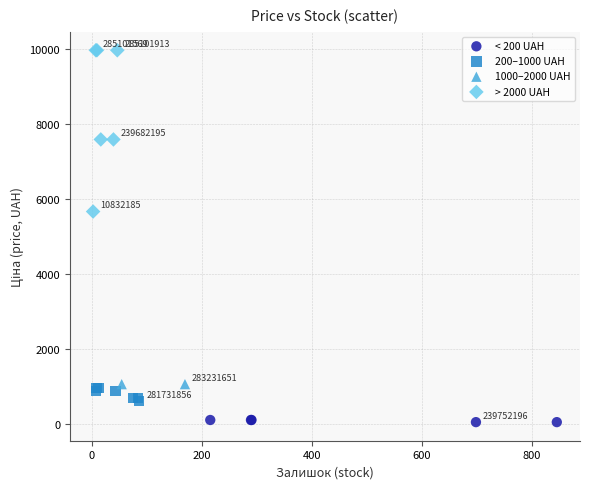

Which series reaches the maximum Y coordinate?

> 2000 UAH